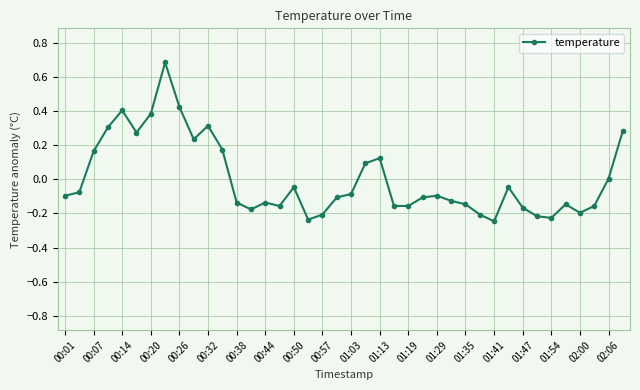

What is the difference between the second highest and second lowest values?

0.7